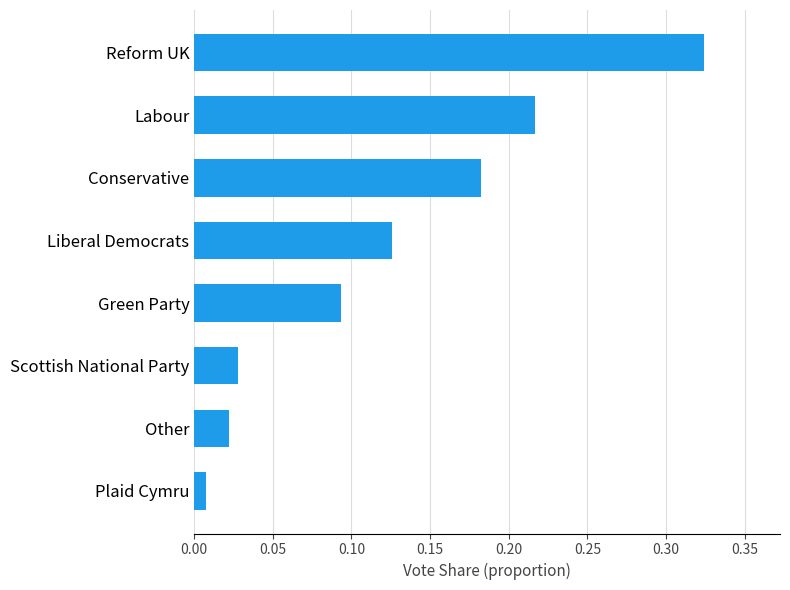

Which label corresponds to the largest value in the chart?

Reform UK